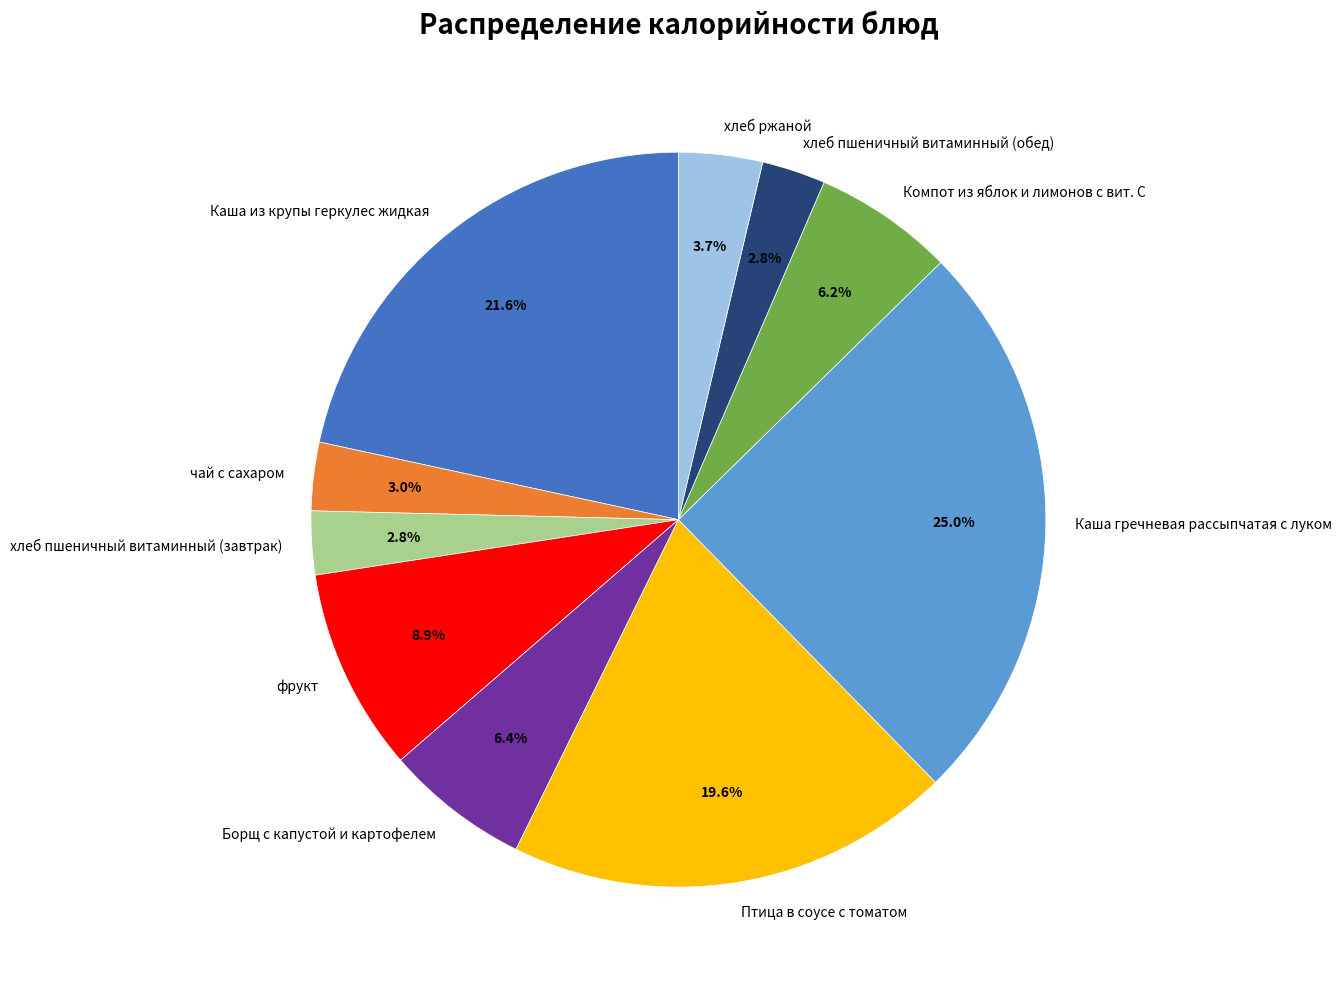

What percentage do Борщ с капустой и картофелем and Каша из крупы геркулес жидкая together represent?

28.0%